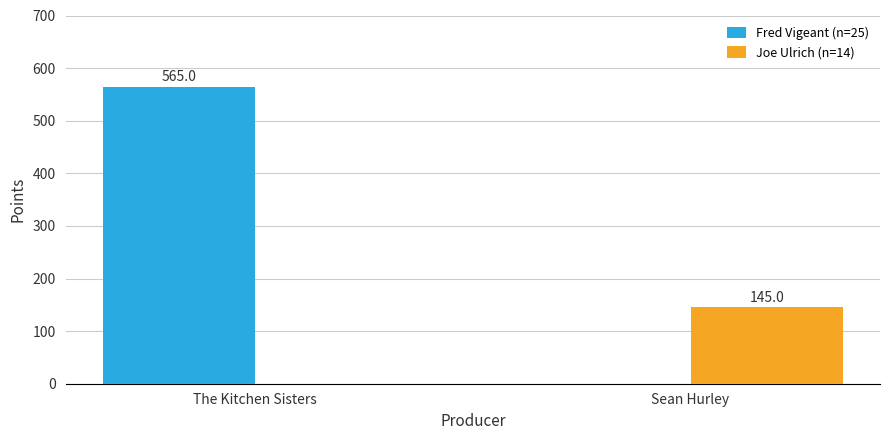

Which series has the widest spread of values?

Fred Vigeant (n=25)